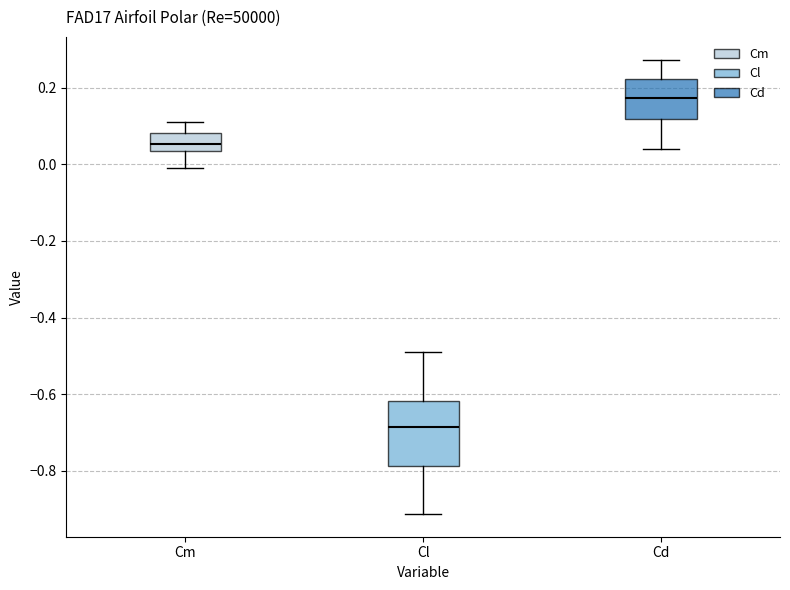

Which box's median line is the lowest?

Cl